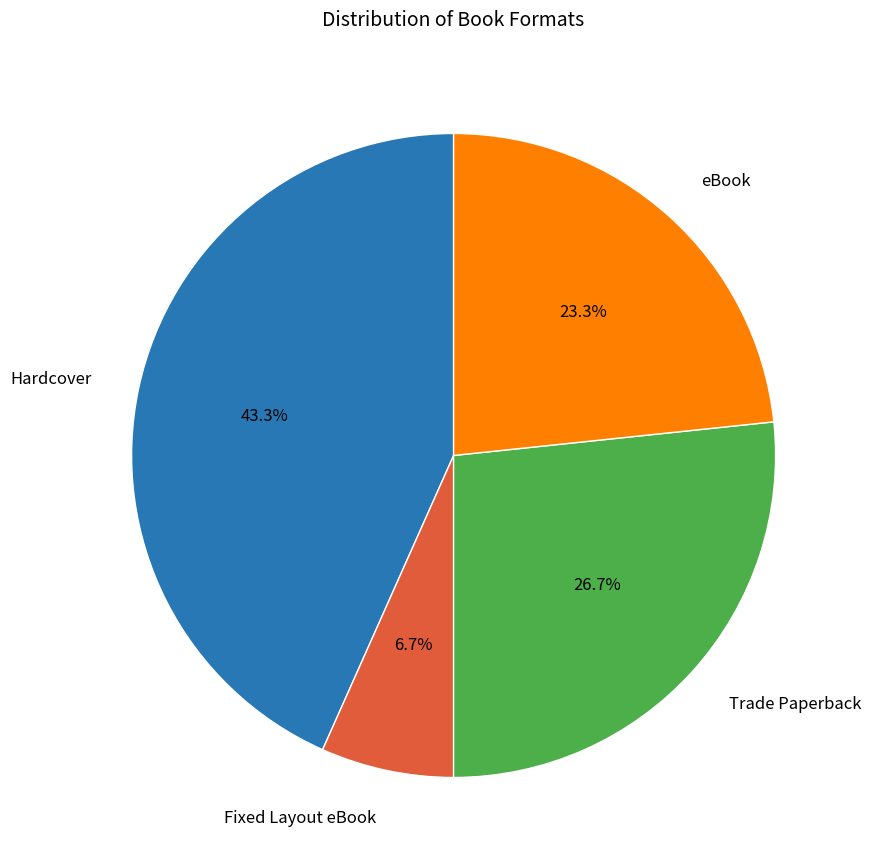

Does Trade Paperback account for over 50% of the chart?

No